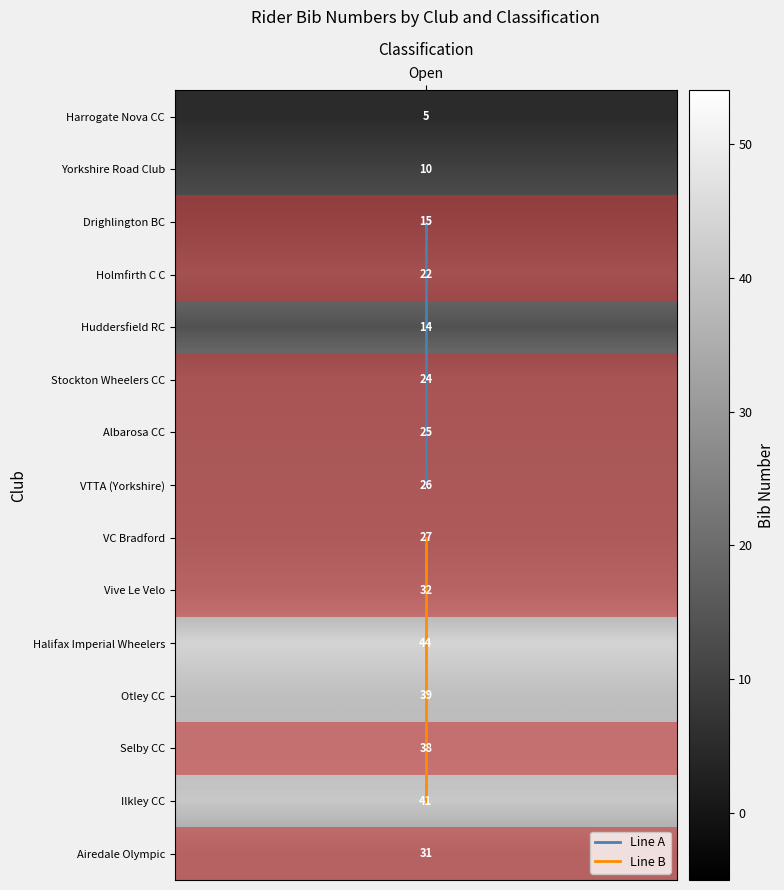

What is the highest value of the Line A series?

7